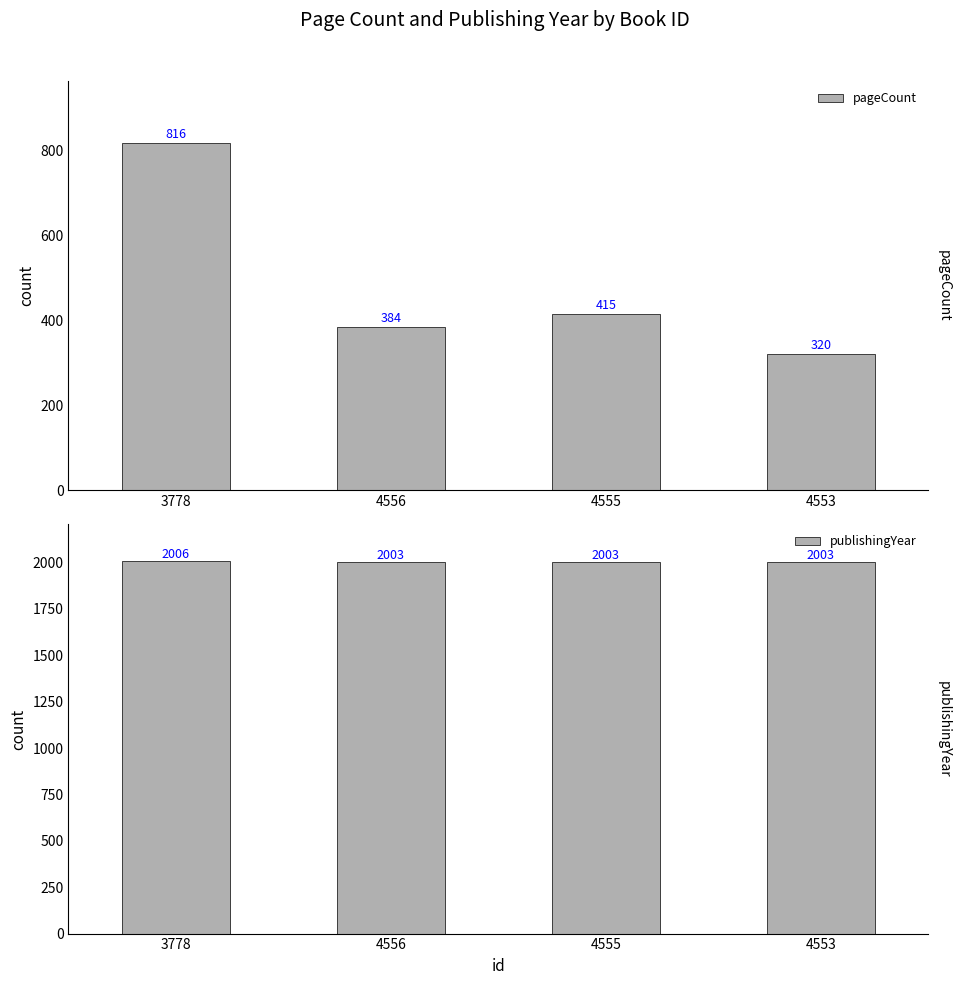

Reading left to right, what are all the values shown in this chart?

pageCount: 3778=816	4556=384	4555=415	4553=320
publishingYear: 3778=2006	4556=2003	4555=2003	4553=2003